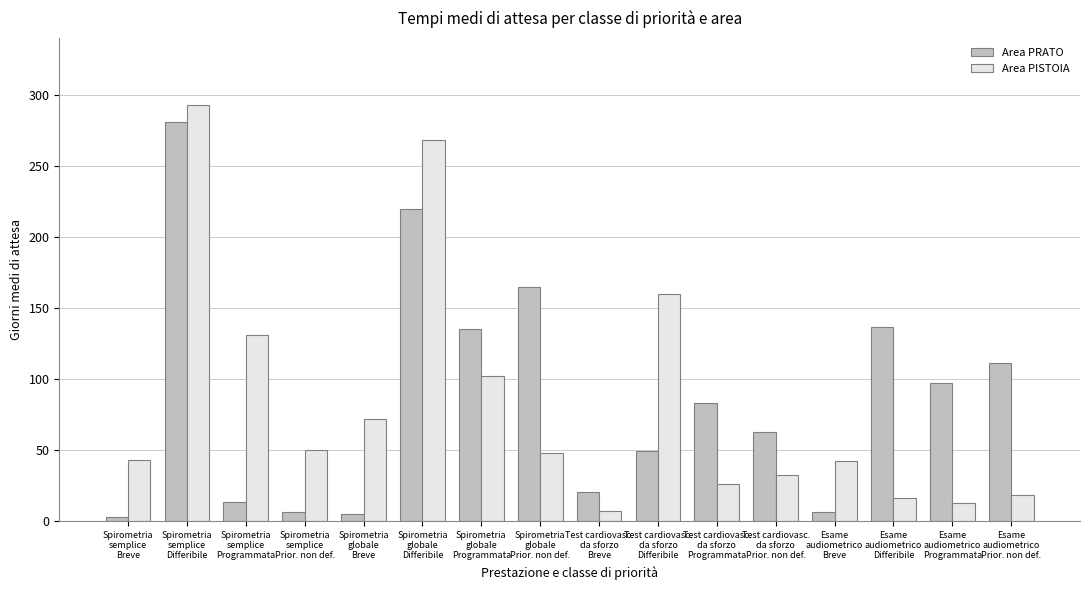

What is the total value across all series at Test cardiovasc.
da sforzo
Differibile?

208.9